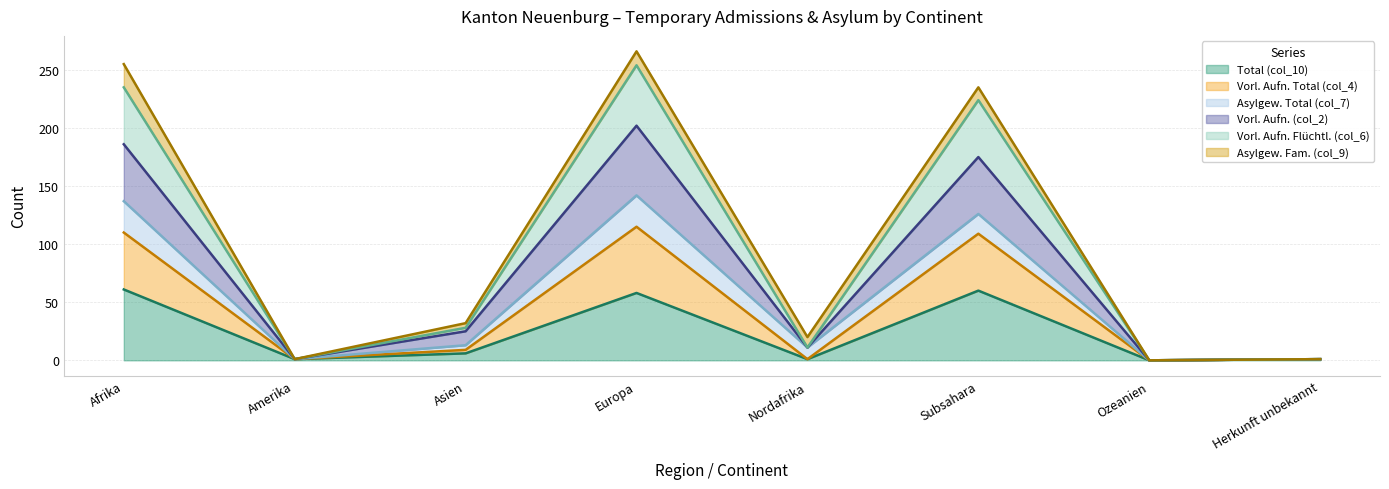

How many values in Vorl. Aufn. Total (col_4) are above zero?

7